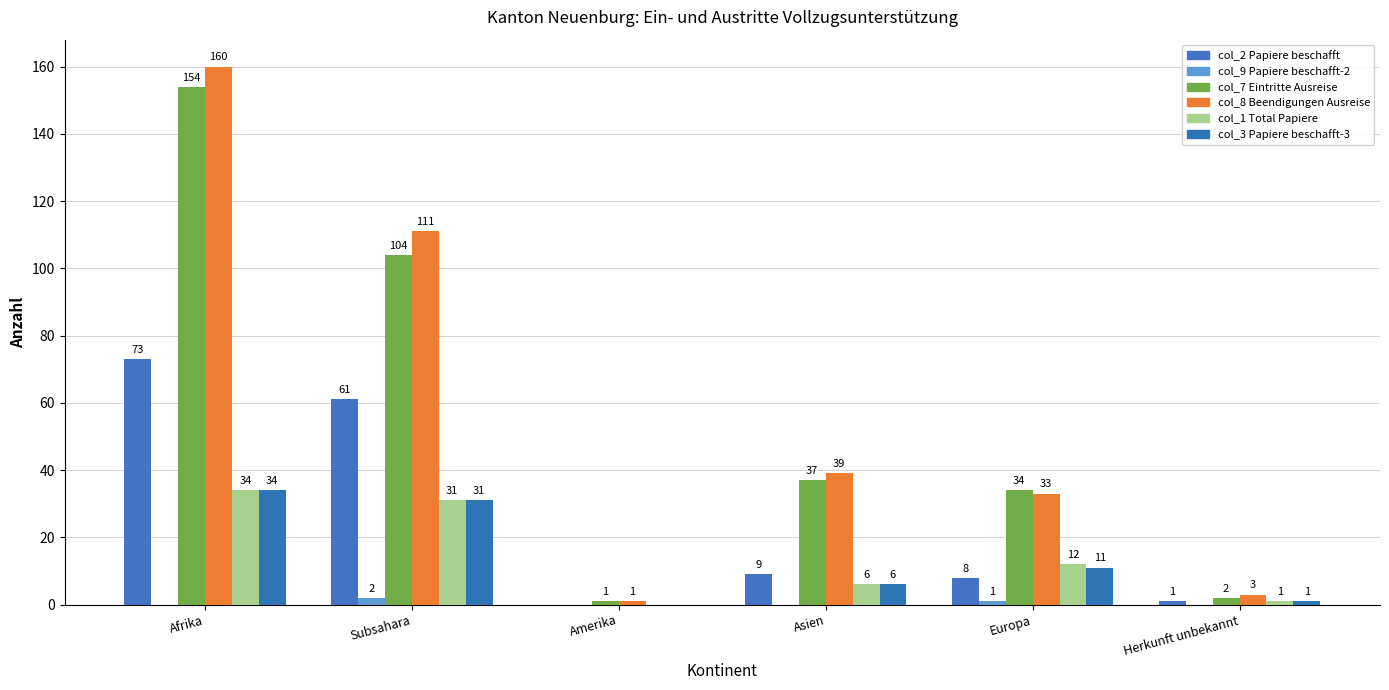

How many groups of bars are there?

6